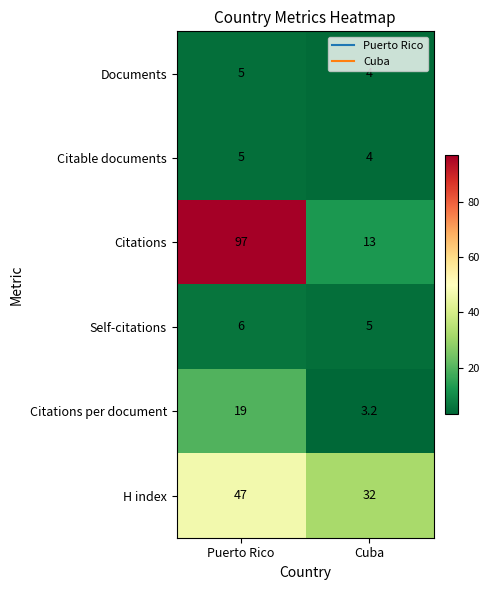

Rank the categories by Citations value from lowest to highest.

Cuba, Puerto Rico